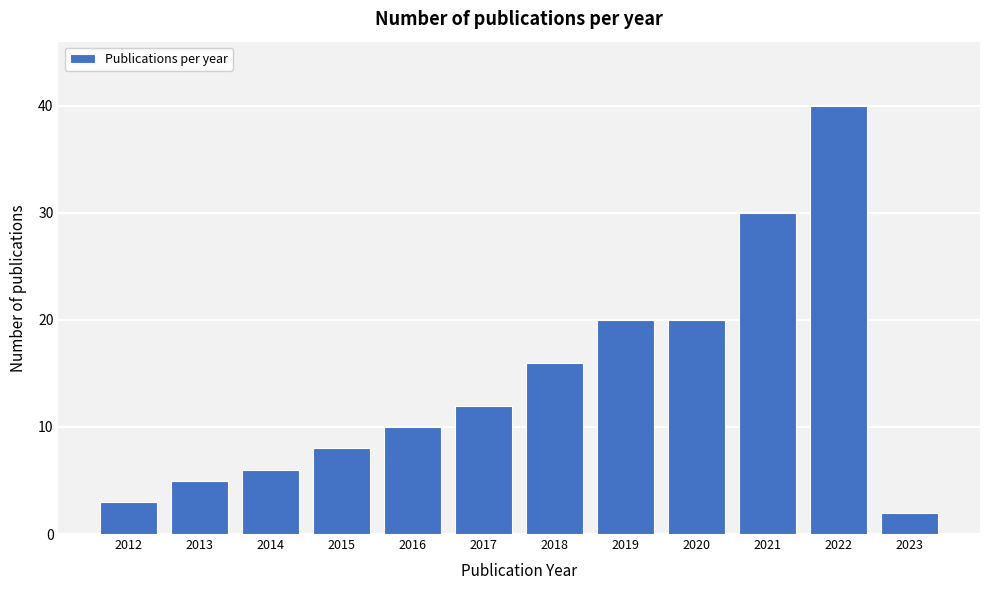

Reading left to right, transcribe all the data shown in this chart.

2012=3	2013=5	2014=6	2015=8	2016=10	2017=12	2018=16	2019=20	2020=20	2021=30	2022=40	2023=2